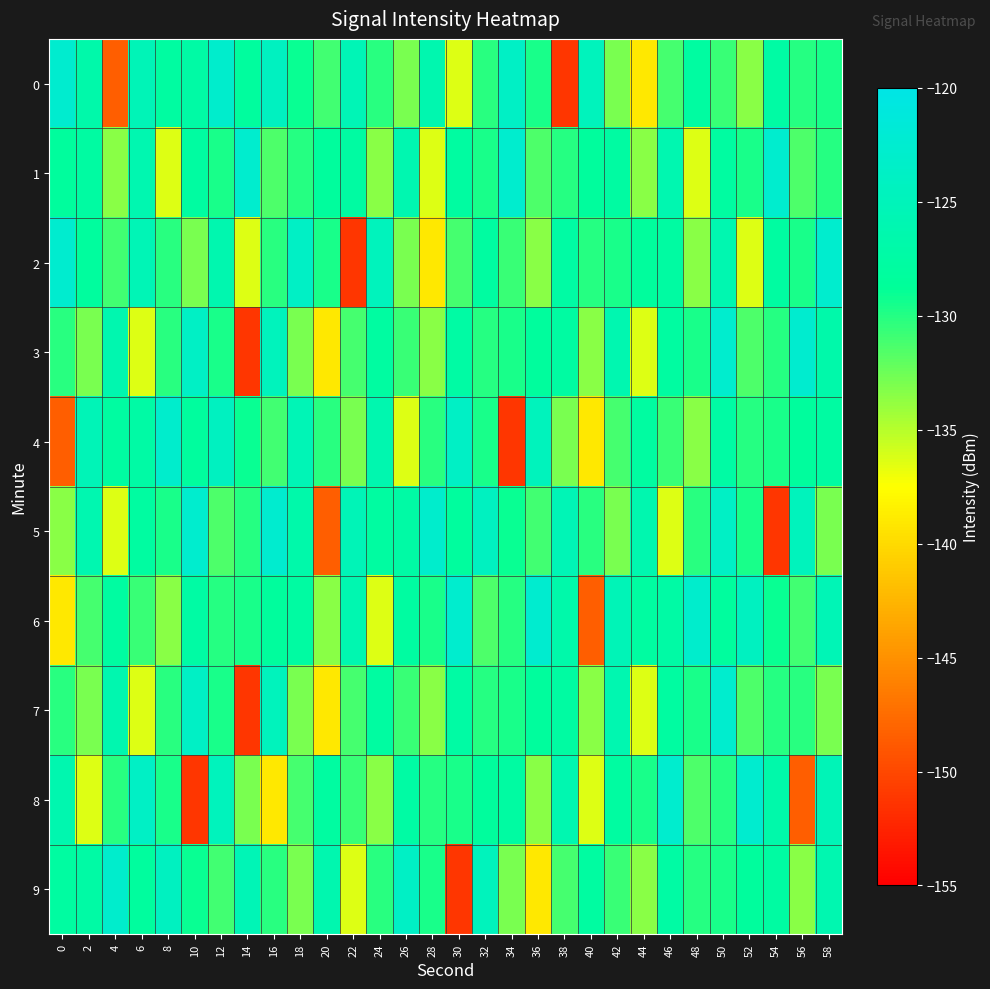

Which series changed the most between 10 and 34?

row_8